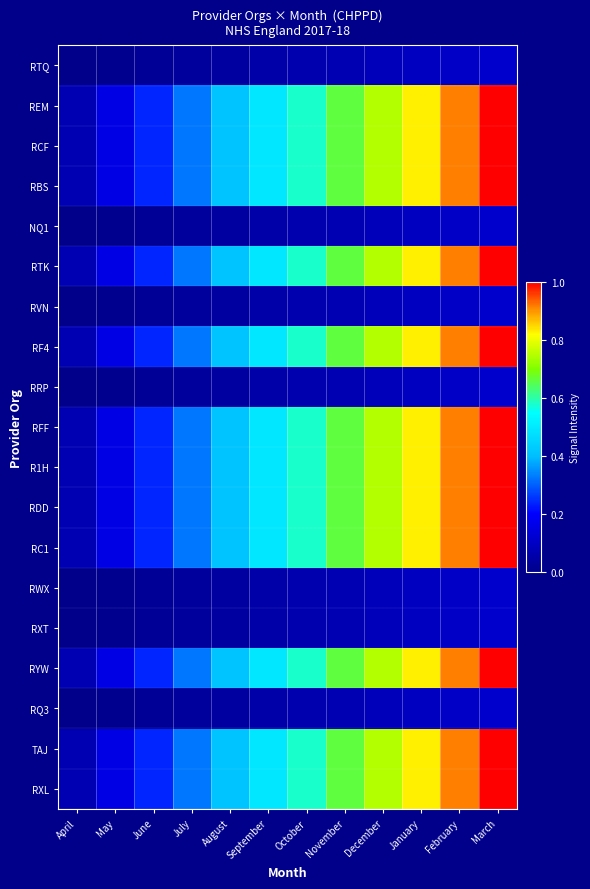

At which category is the sum across all series the highest?

March